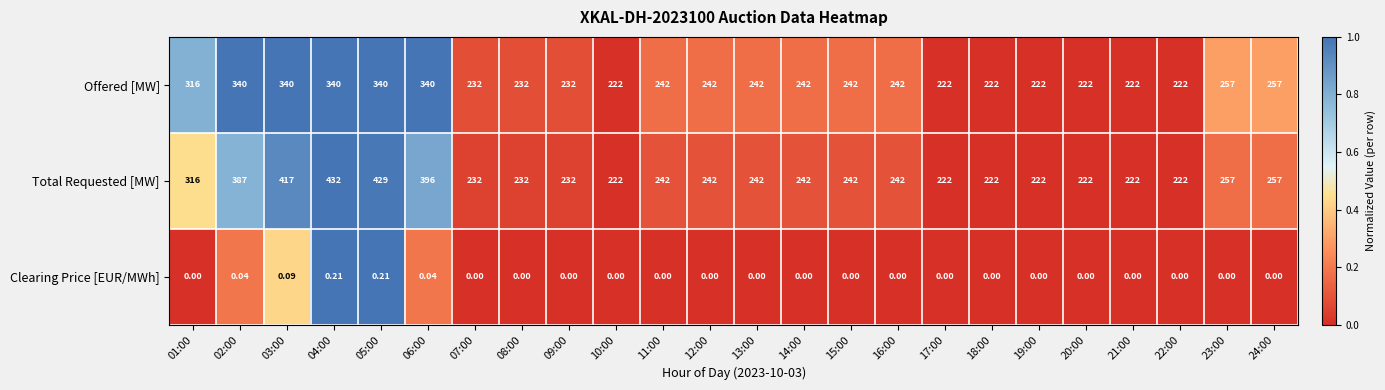

How many values in the Clearing Price [EUR/MWh] series exceed 0?

5